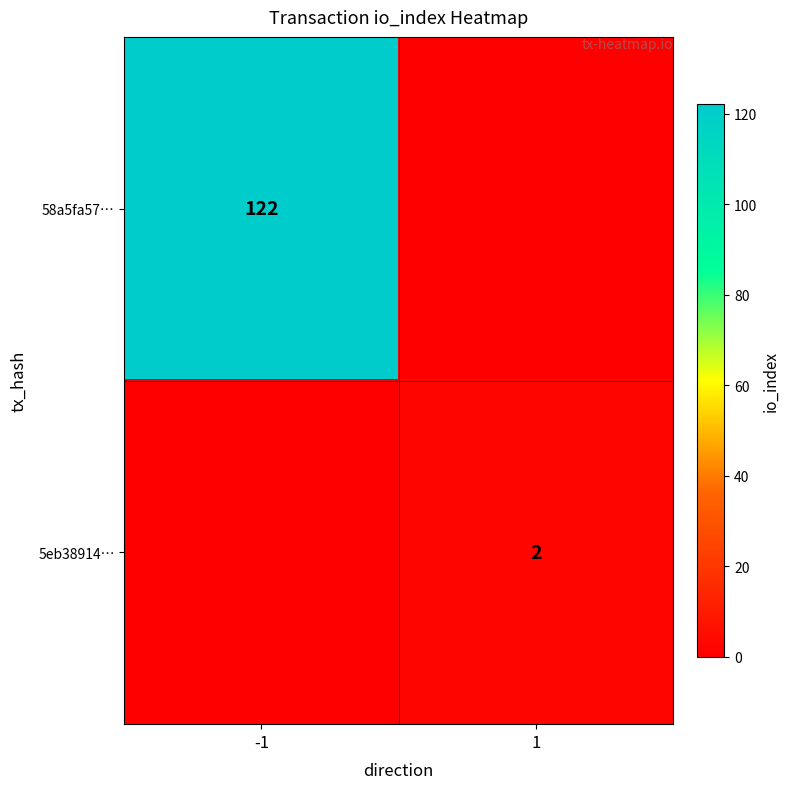

True or false: 5eb38914… has a value of 3 at 1.

False